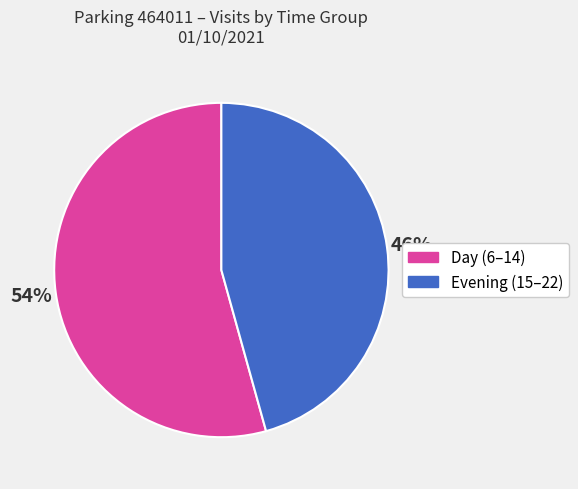

Does any single category account for the majority?

Yes